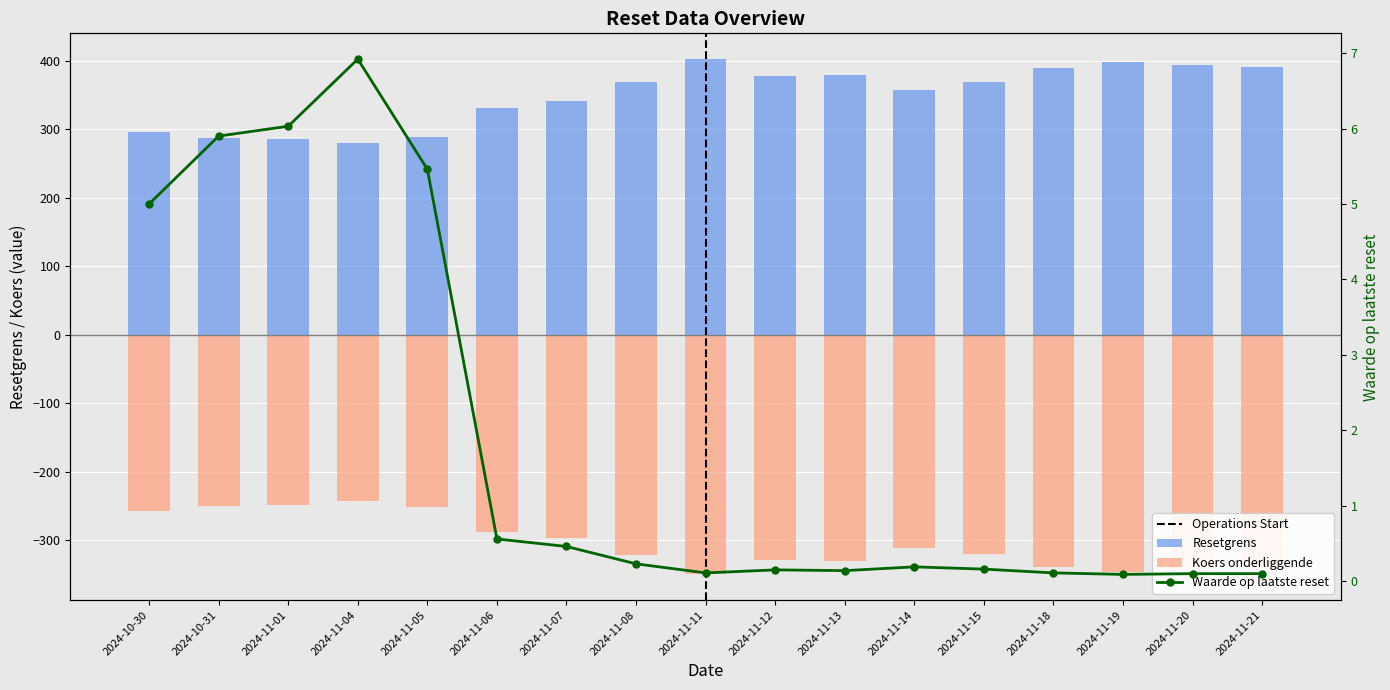

At which label does Koers onderliggende first exceed -320?

2024-10-30